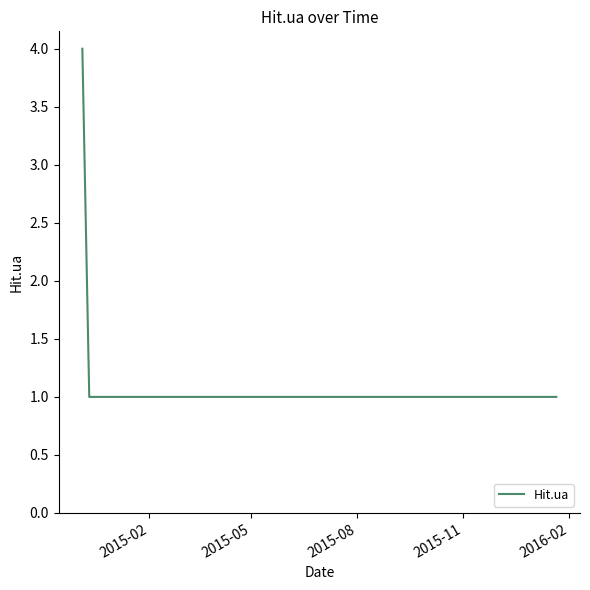

What is the greatest value displayed?

4